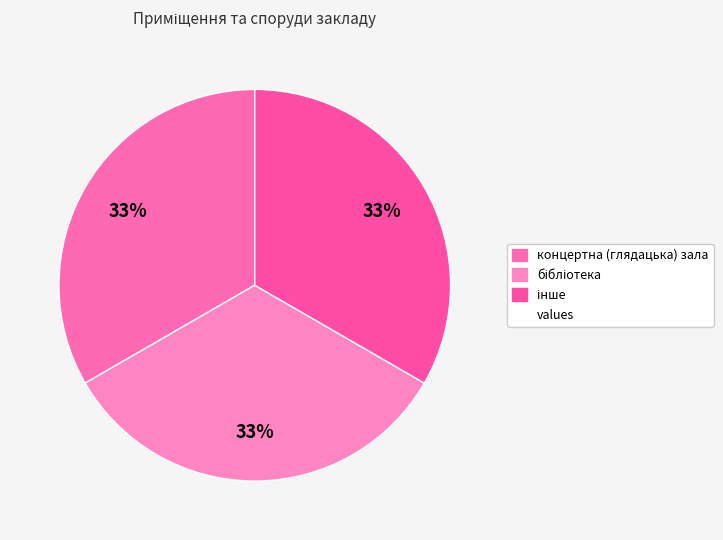

Count the number of slices in the pie.

3